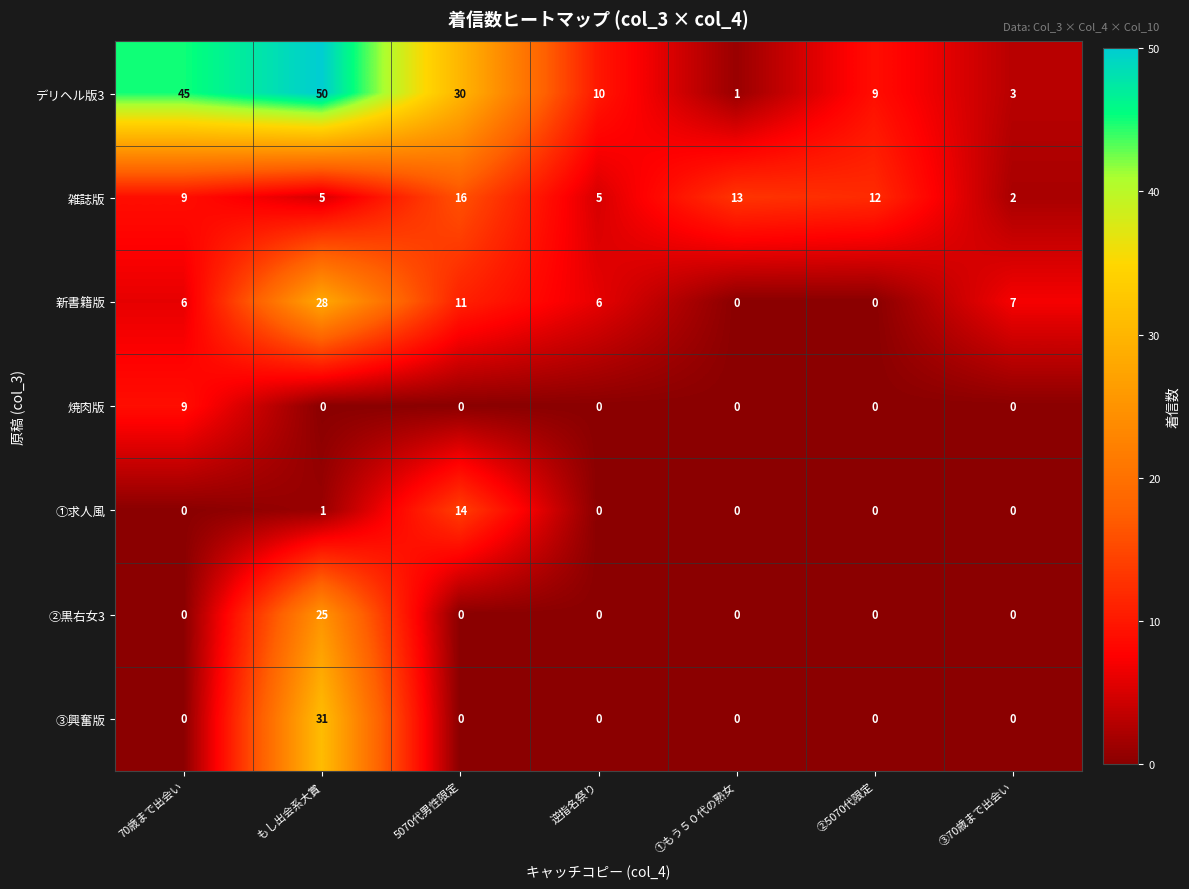

Rank the series by their maximum value, from highest to lowest.

デリヘル版3, ③興奮版, 新書籍版, ②黒右女3, 雑誌版, ①求人風, 焼肉版